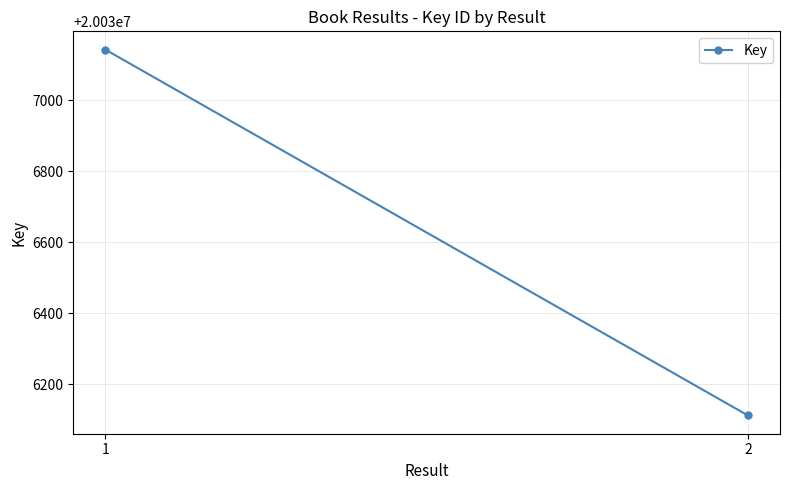

What is the approximate value at 2?

20036112